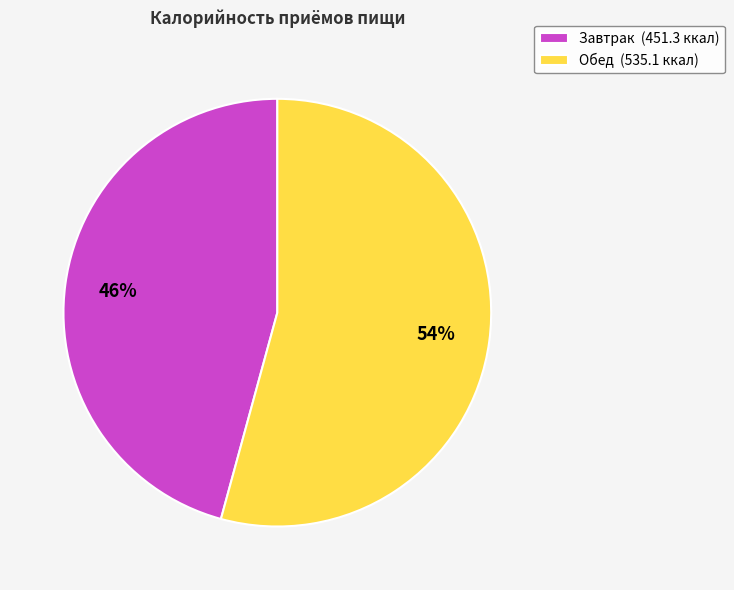

True or false: Обед accounts for 62% of the total.

False